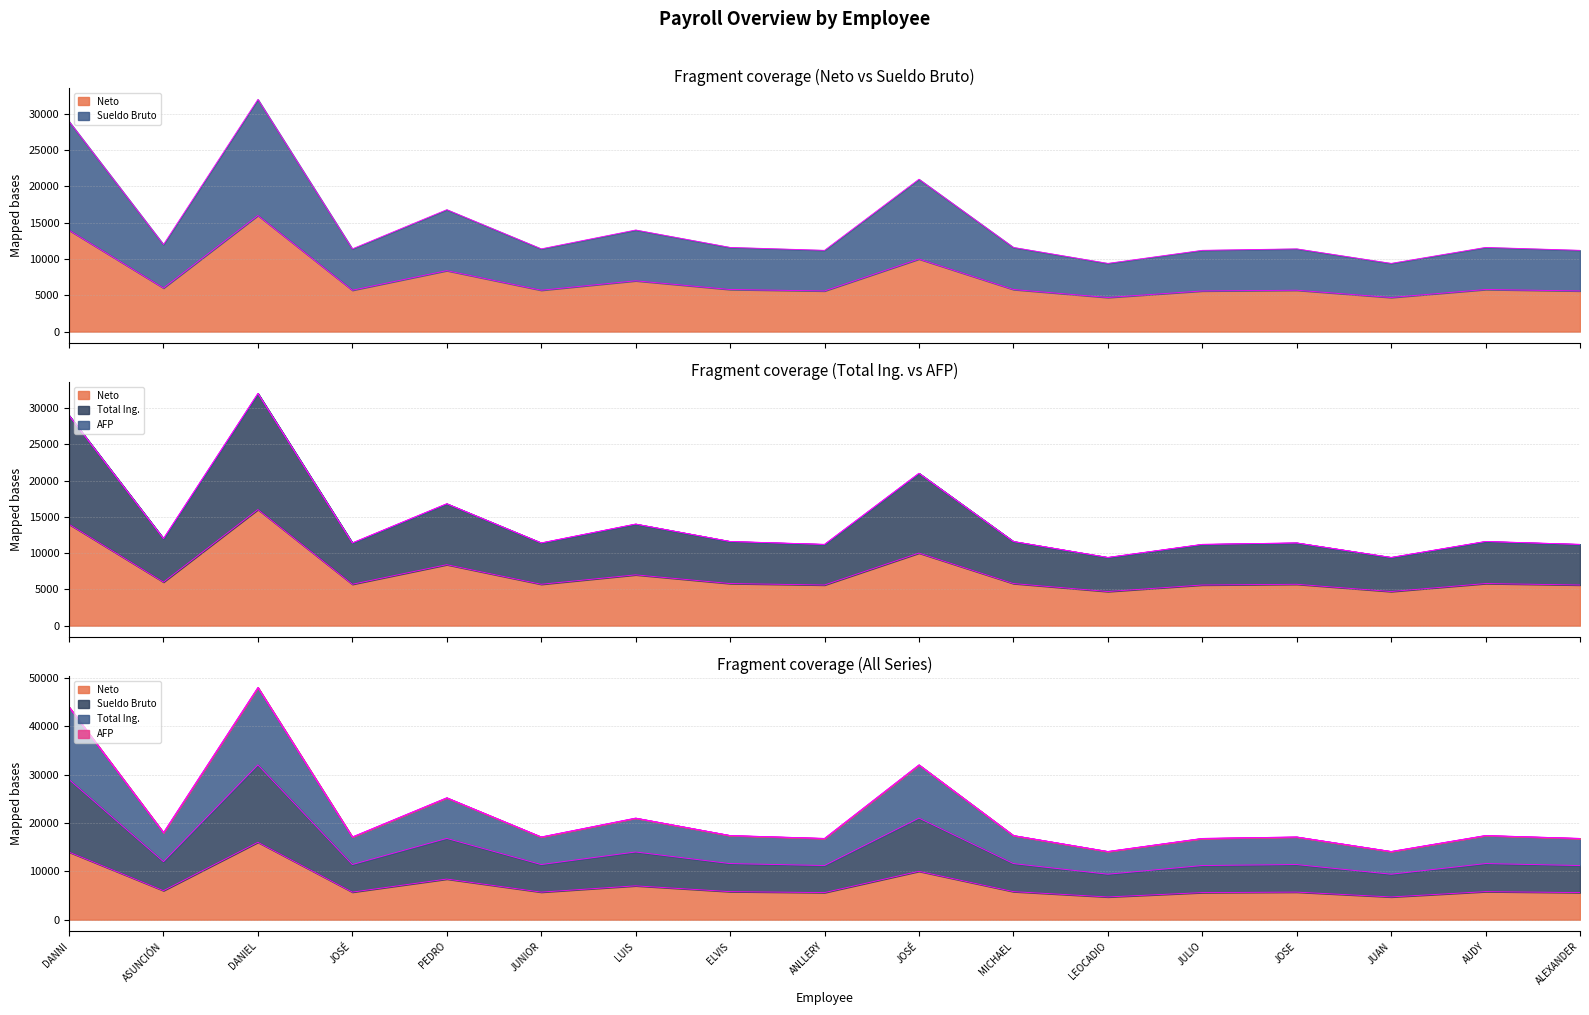

Which series has the largest total across all categories?

Sueldo Bruto